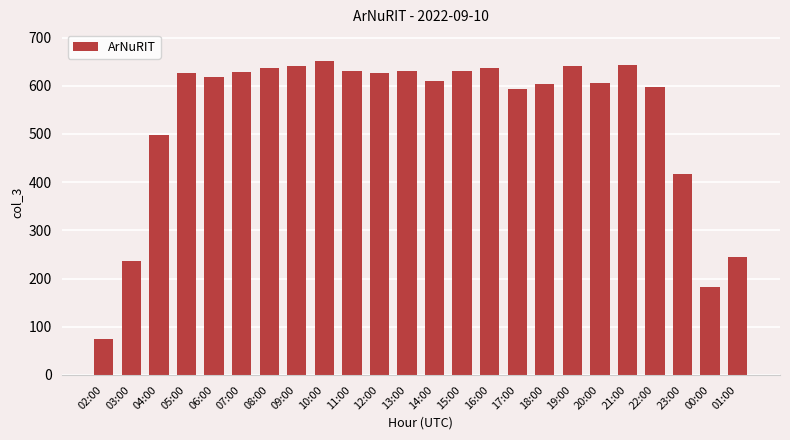

True or false: the data shows 604 at 18:00.

True